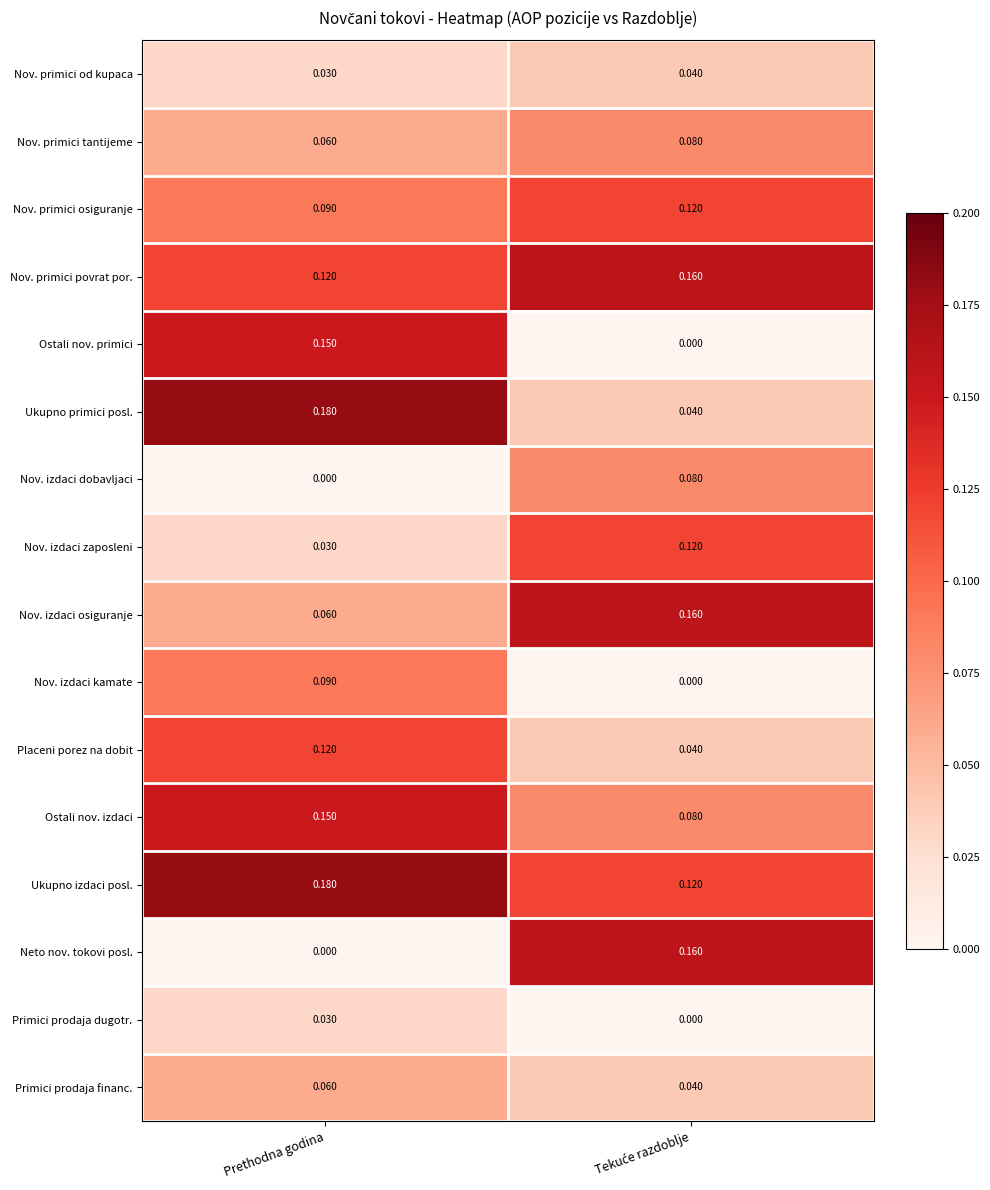

Which series has the widest spread of values?

Neto nov. tokovi posl.